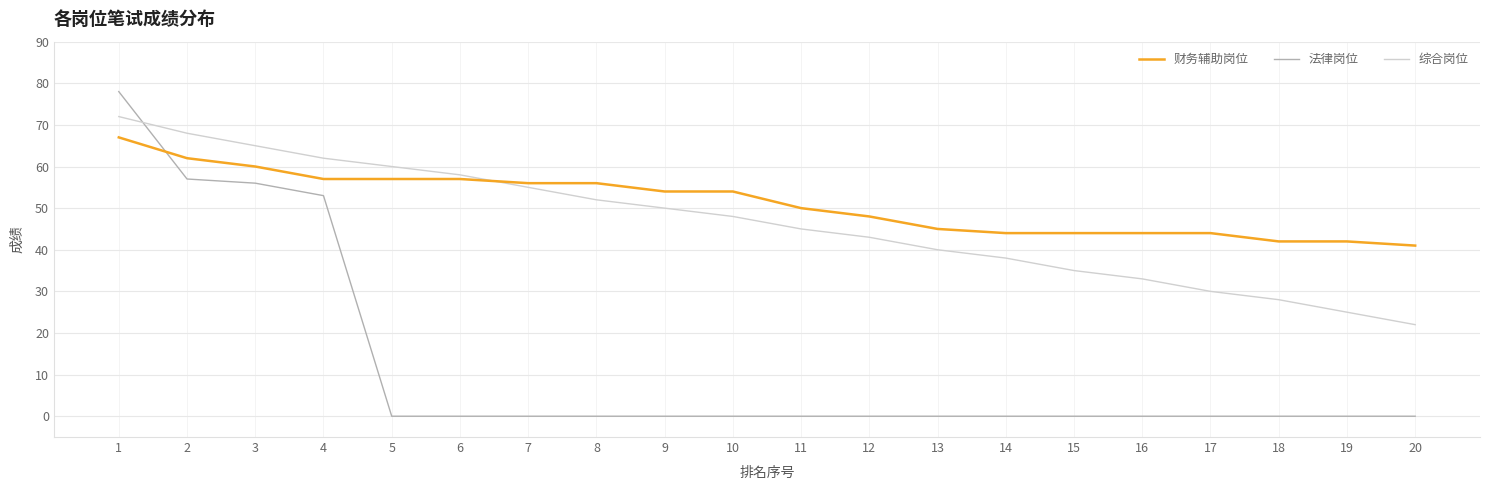

Is the value of 财务辅助岗位 at 19 greater than the value of 法律岗位 at 18?

Yes